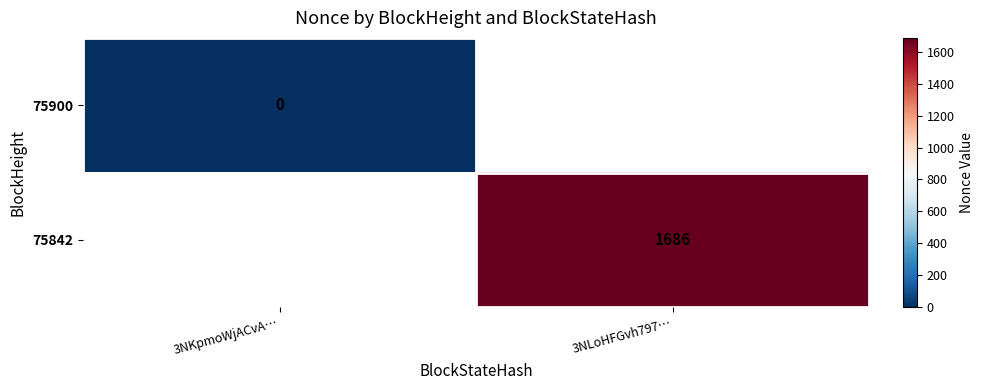

Is it true that 75842 equals 672 at 3NLoHFGvh797…?

False